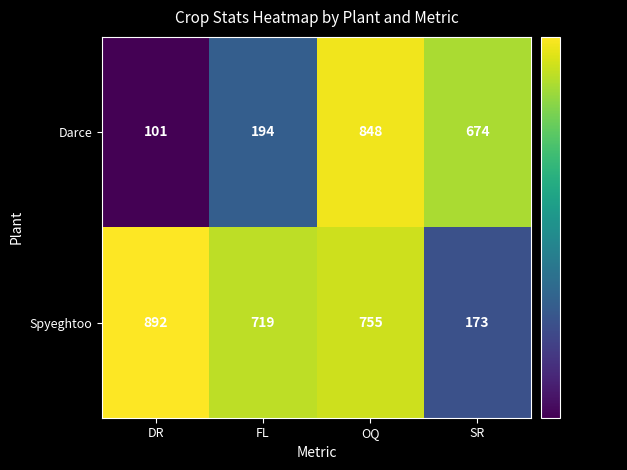

Which series has the largest range (max minus min)?

Darce